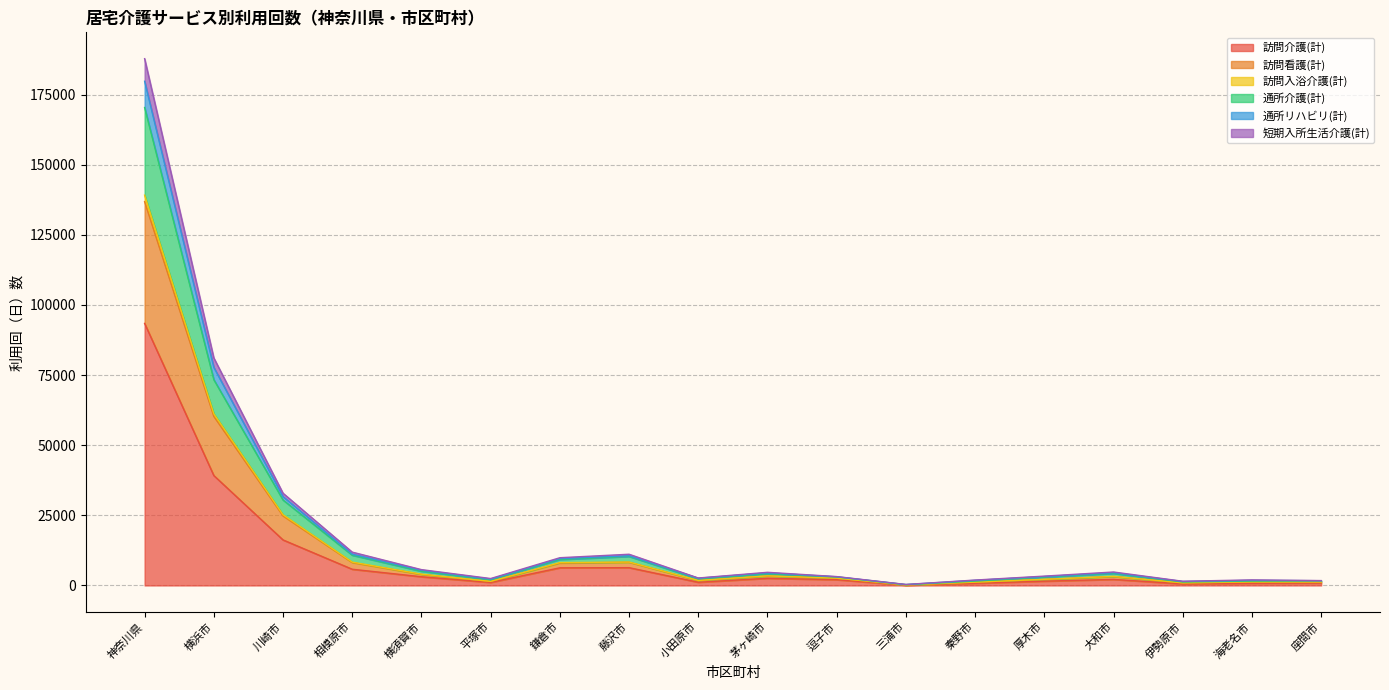

At which label is 訪問介護(計) closest to 46760?

横浜市